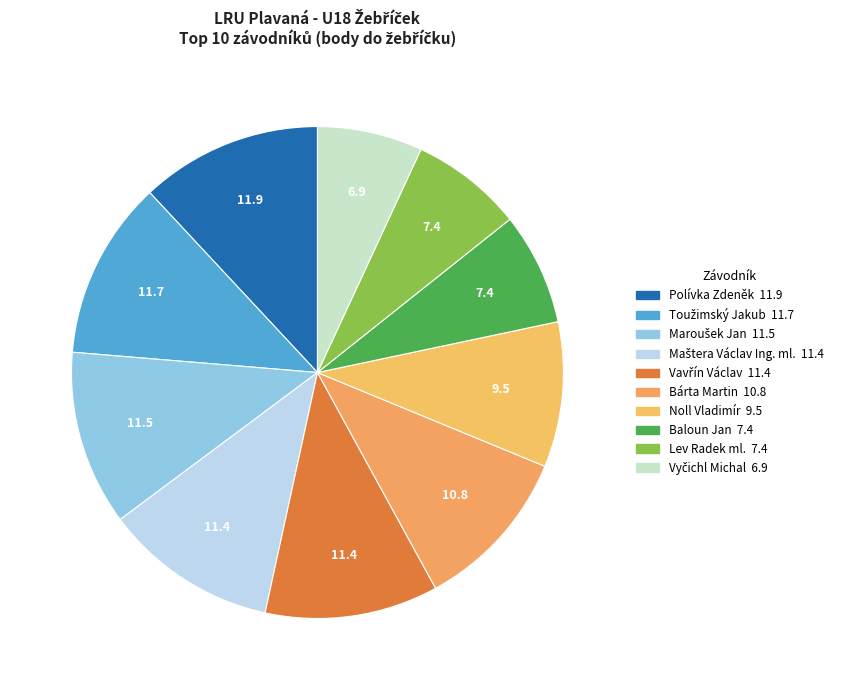

How many slices are in this pie chart?

10